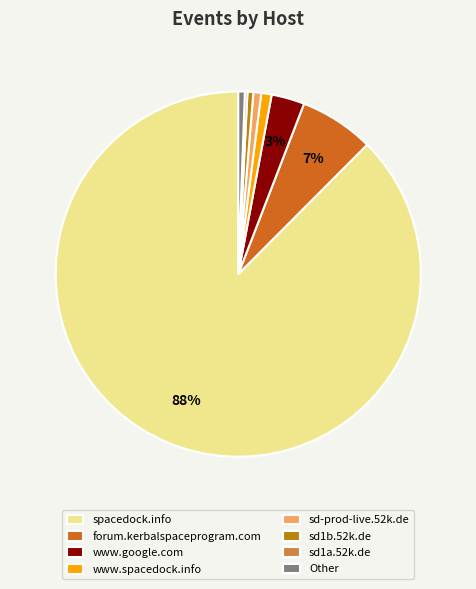

The www.google.com slice represents 3% of the pie. True or false?

True